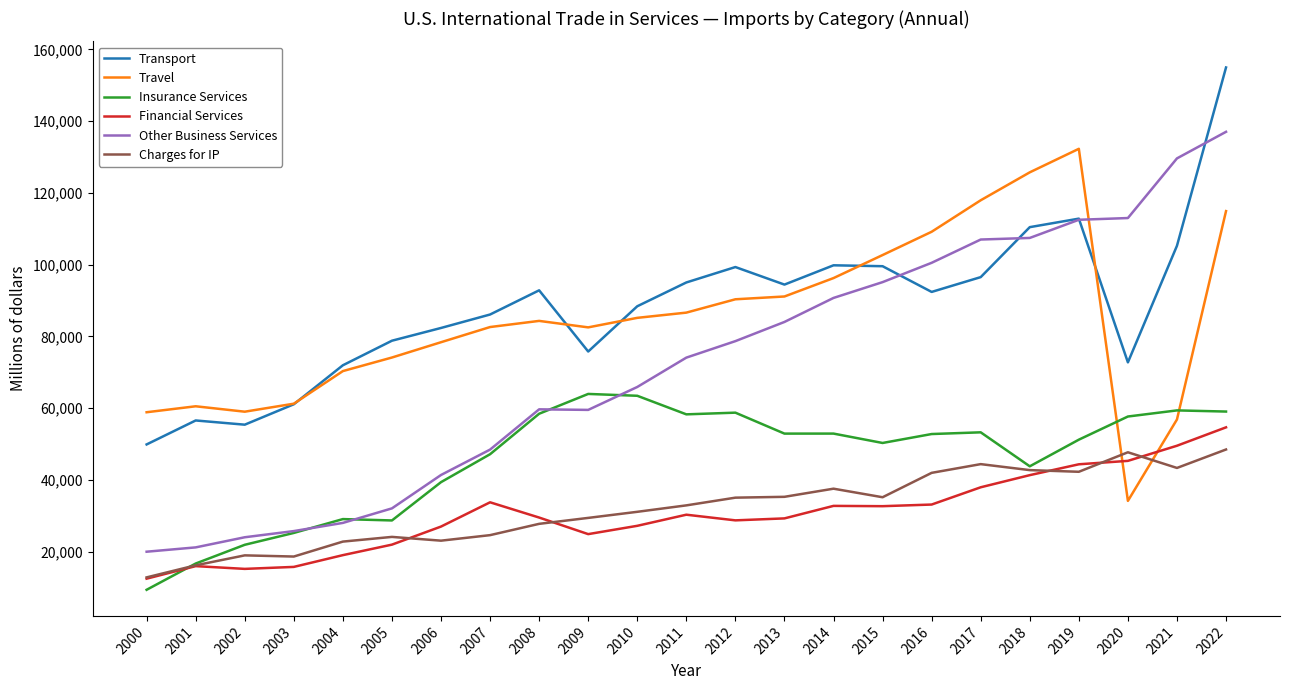

Rank the series by their maximum value, from lowest to highest.

Charges for IP, Financial Services, Insurance Services, Travel, Other Business Services, Transport